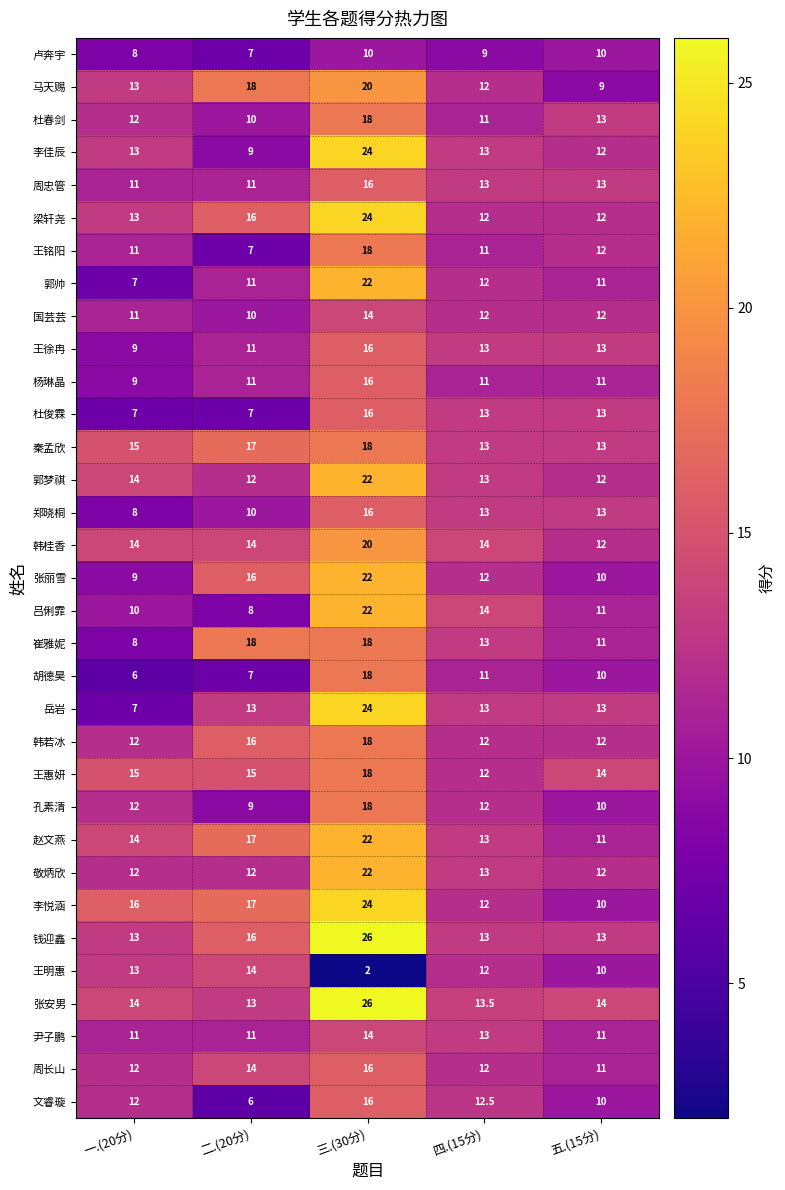

Is it true that 王明惠 equals 18.1 at 一.(20分)?

False